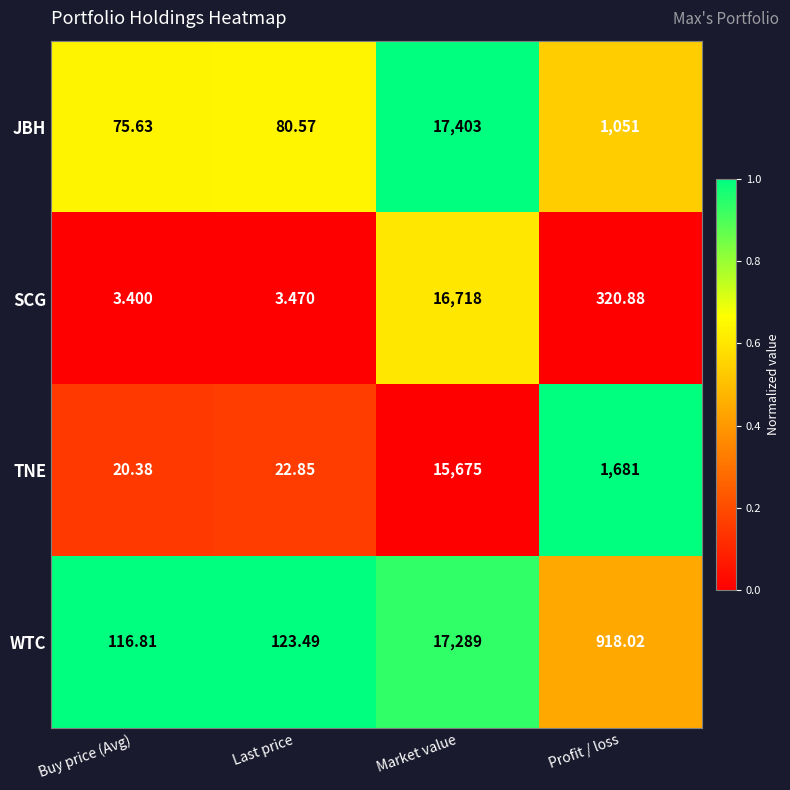

Which label corresponds to the smallest value in the chart?

Buy price (Avg)